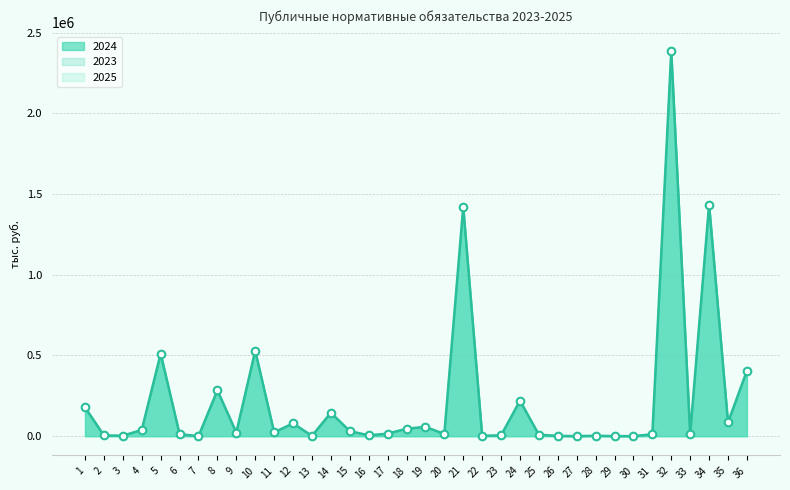

At how many categories does at least one series exceed 1712407?

1